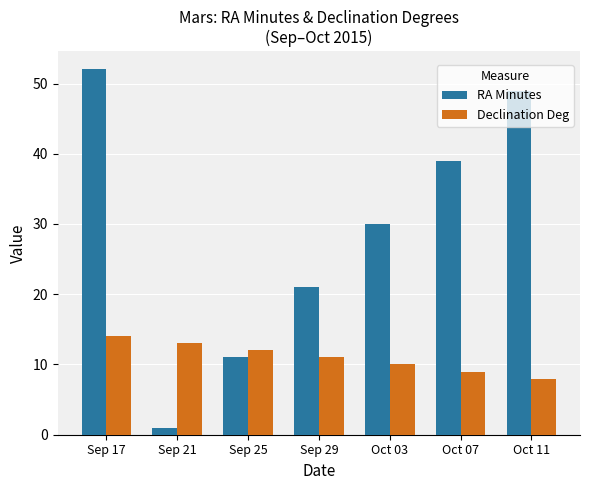

What is the label of the 6th bar from the left?

Oct 07